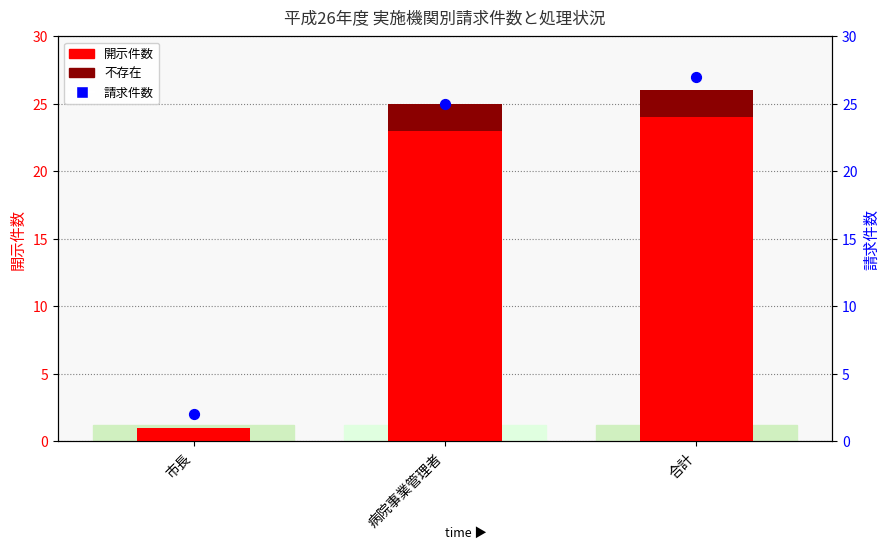

Which series reaches the minimum Y coordinate?

不存在